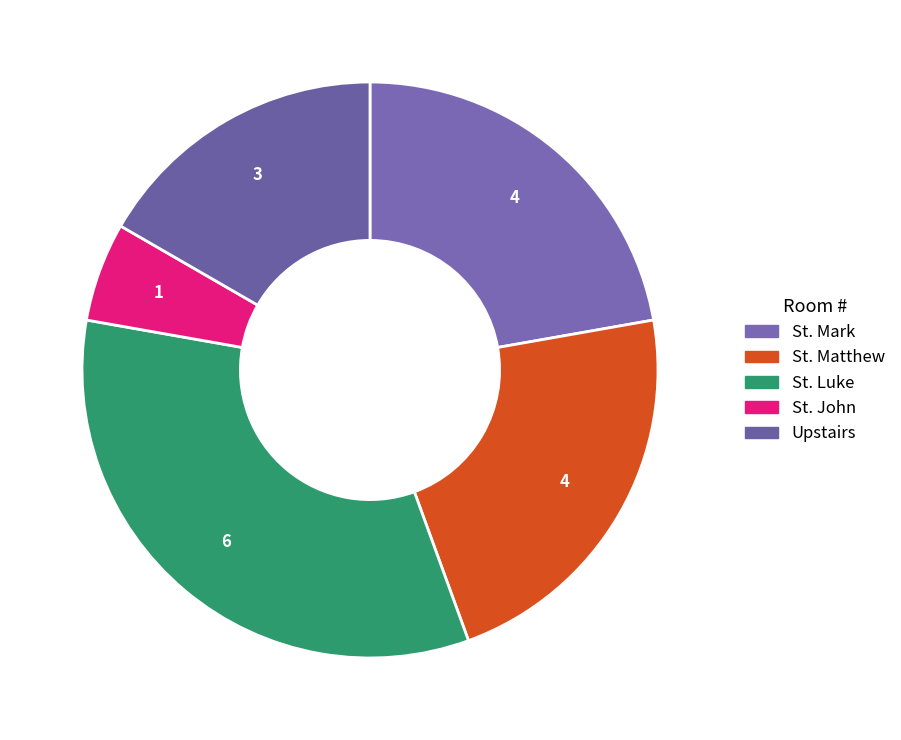

The St. Luke slice represents 46% of the pie. True or false?

False